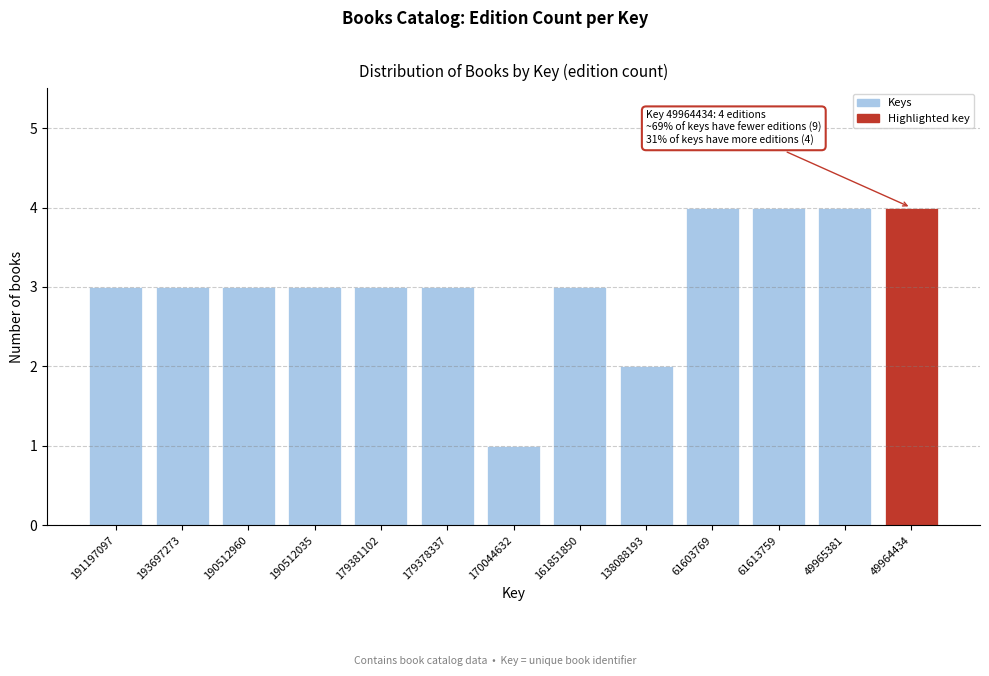

Reading left to right, extract all data points from this chart.

191197097=3	193697273=3	190512960=3	190512035=3	179381102=3	179378337=3	170044632=1	161851850=3	138088193=2	61603769=4	61613759=4	49965381=4	49964434=4